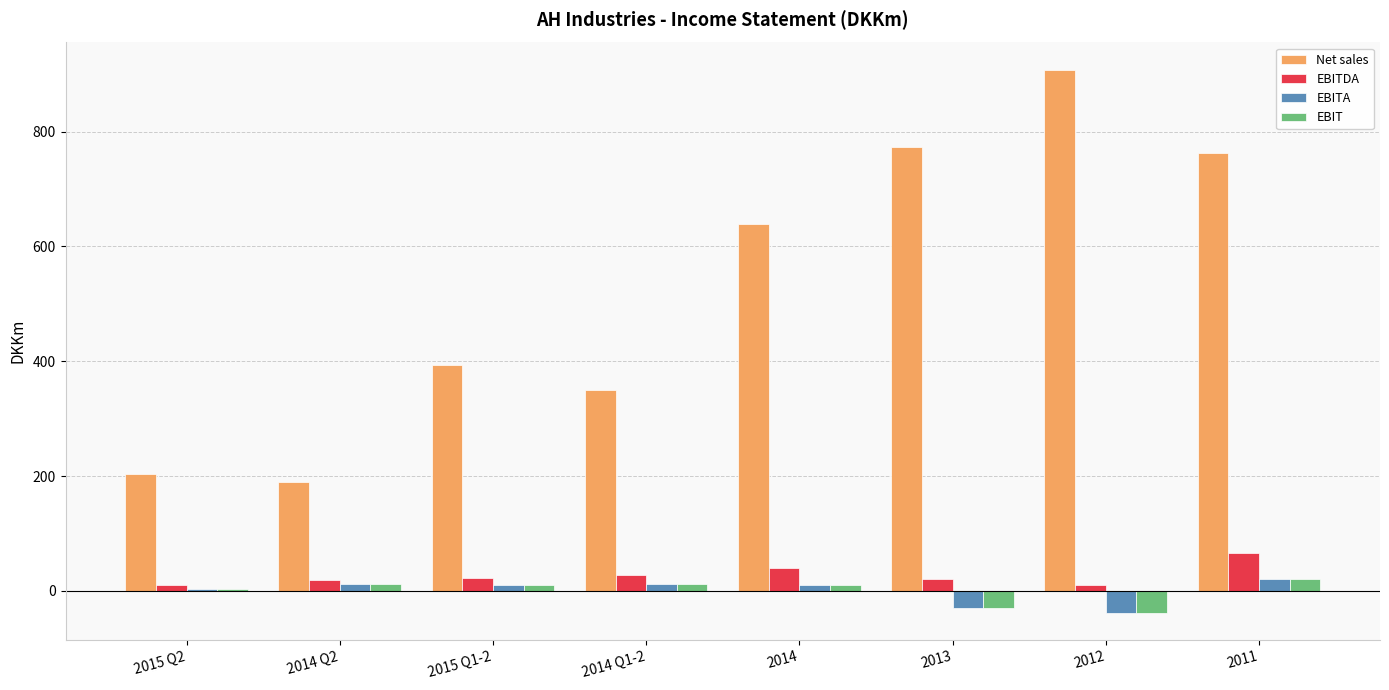

At which category does the chart reach its minimum across all series?

2012